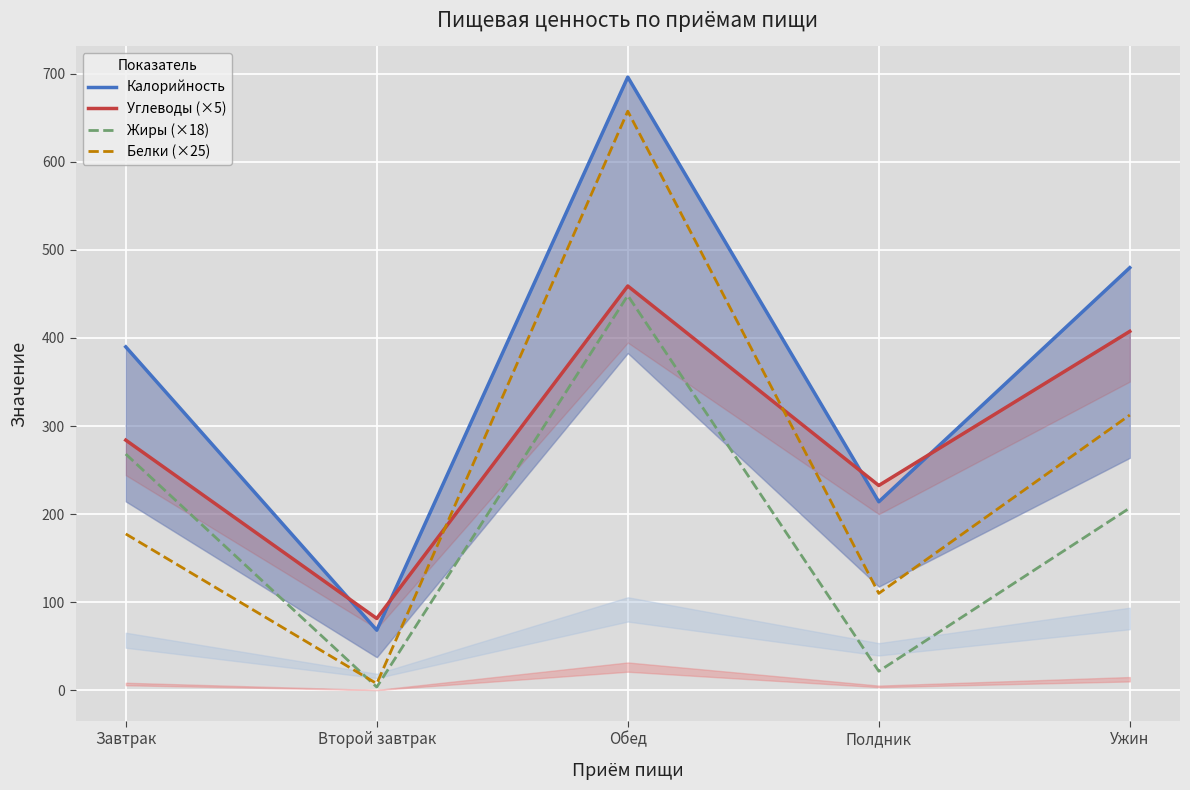

At which category does Калорийность reach its first local peak?

Обед